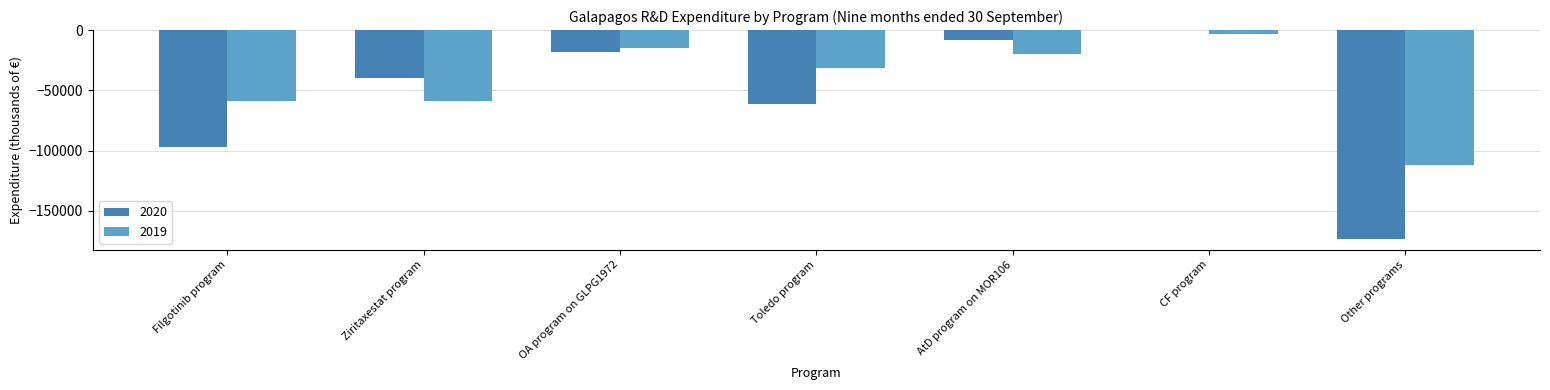

Read the 2019 value at Toledo program.

-31254